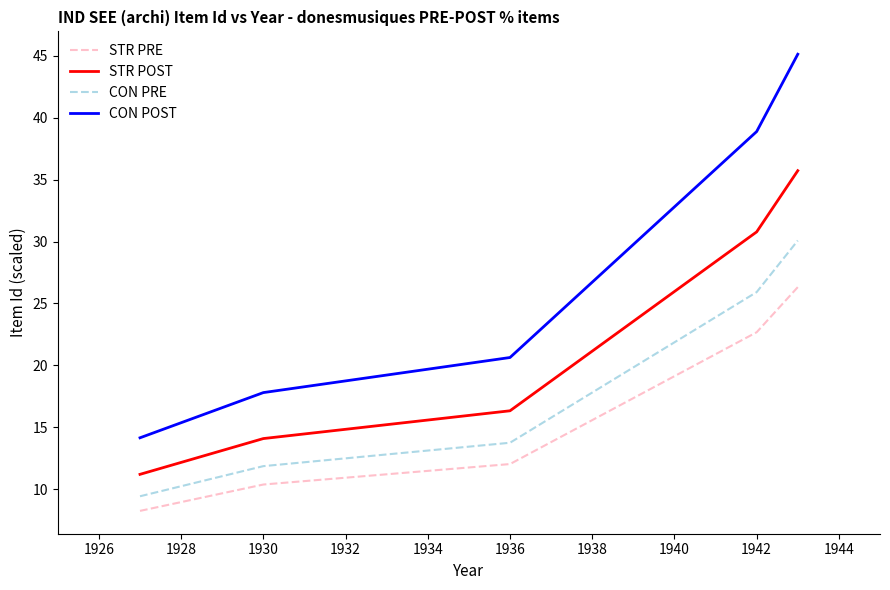

True or false: STR POST and CON POST intersect in this chart.

False